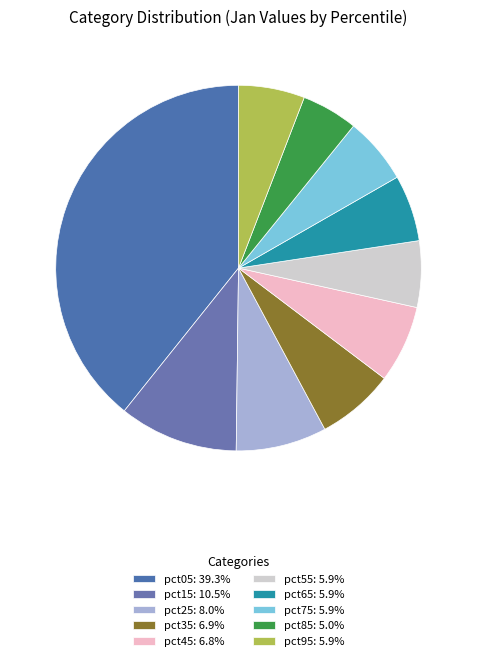

What is the smallest slice in the pie chart?

pct85